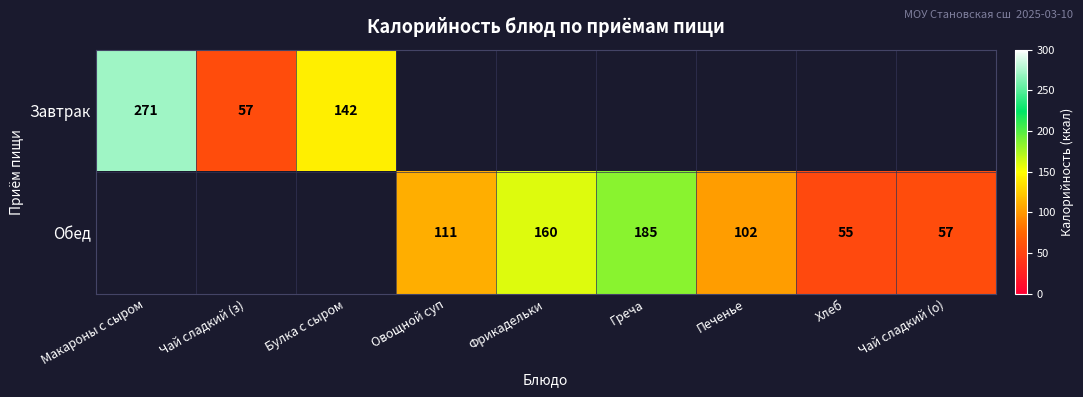

What is the sum of the Обед values at Фрикадельки and Хлеб?

215